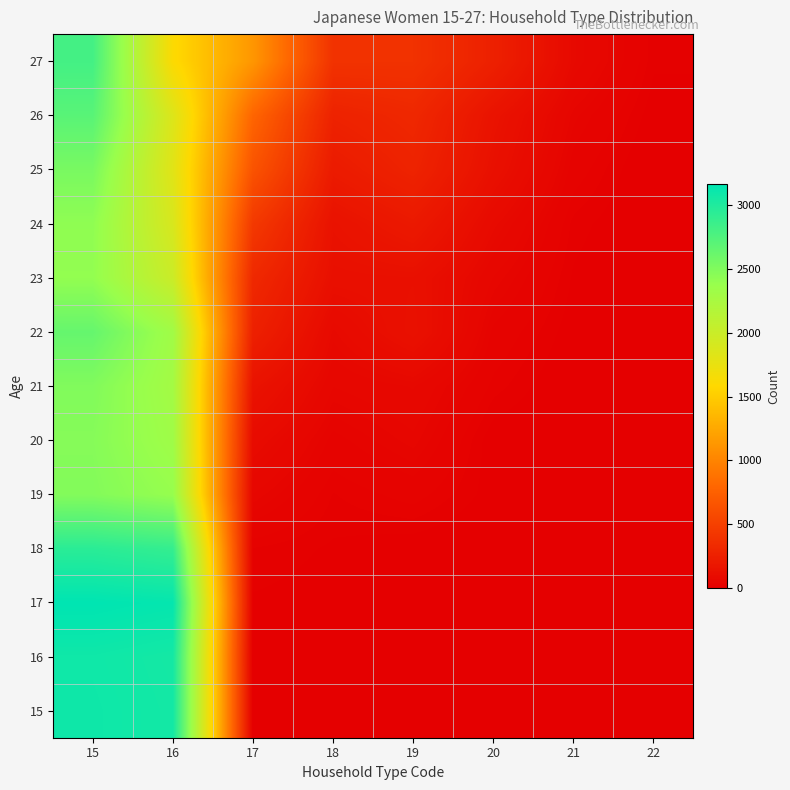

List the series in order of their peak value, lowest first.

23, 24, 20, 19, 21, 25, 22, 26, 27, 18, 16, 15, 17